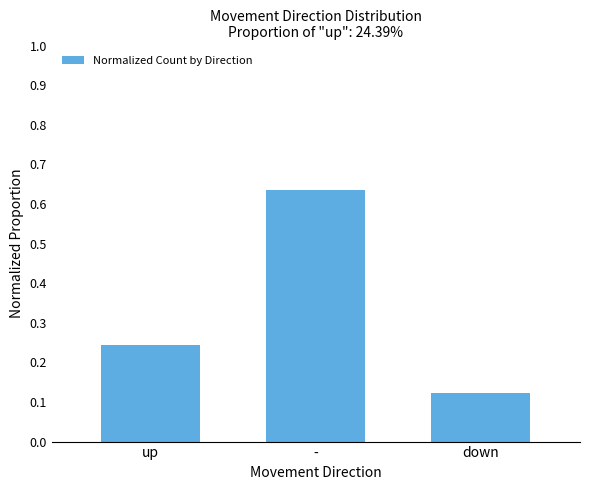

What position from the left is -?

2